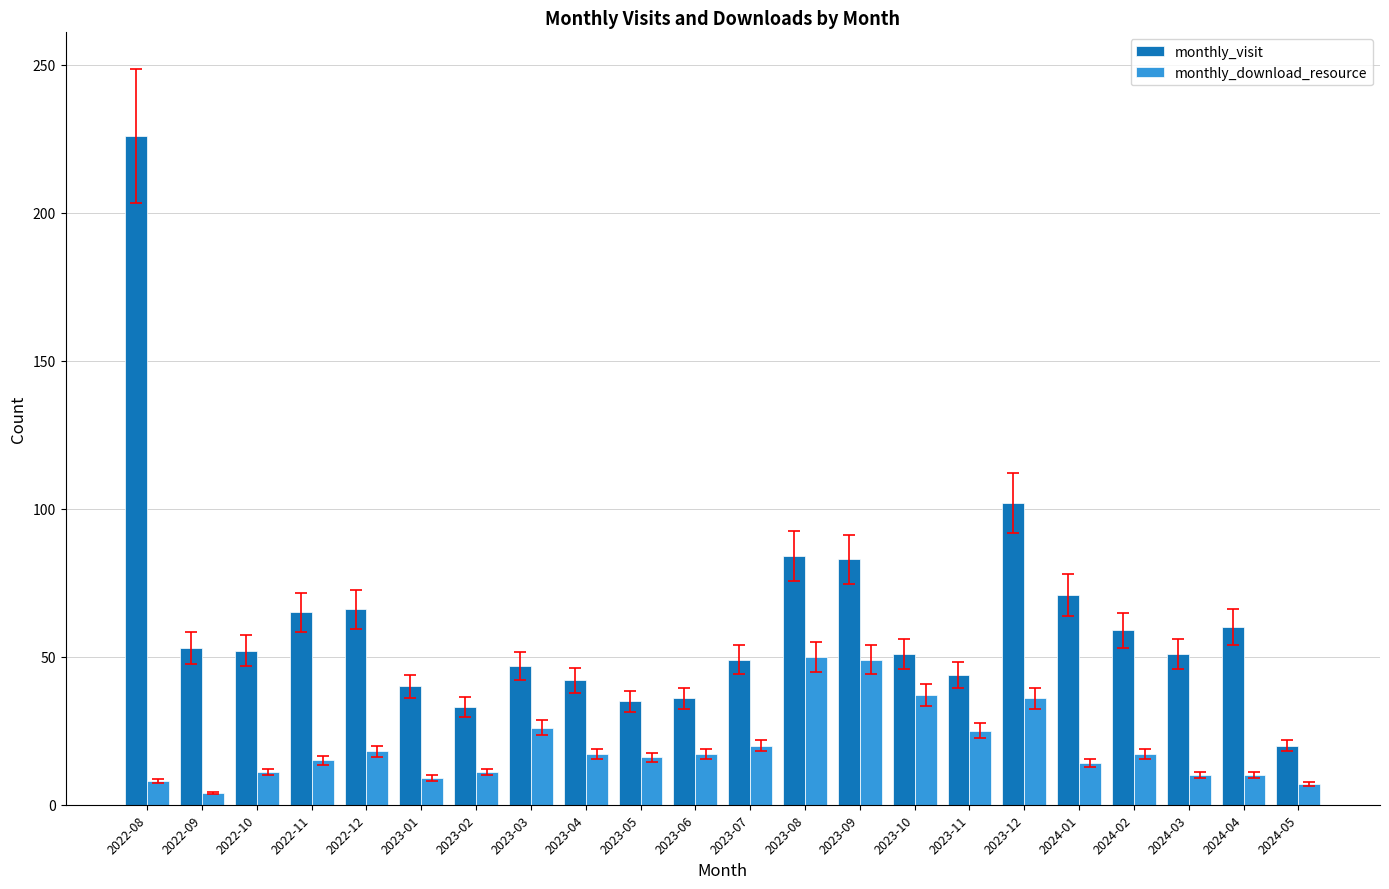

How many data points does each series have?

22